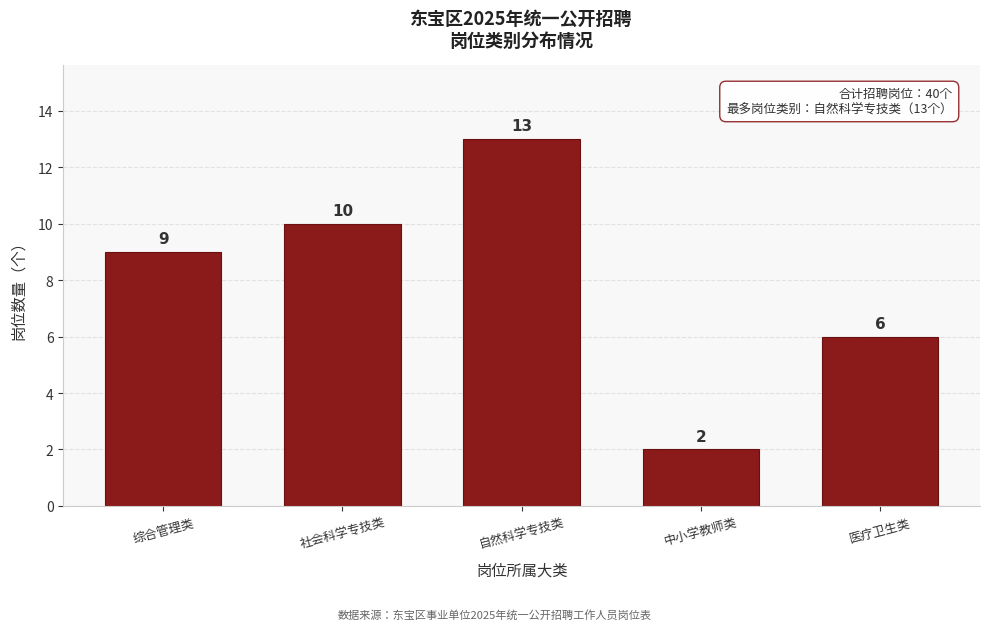

Reading left to right, what are all the values shown in this chart?

综合管理类=9	社会科学专技类=10	自然科学专技类=13	中小学教师类=2	医疗卫生类=6